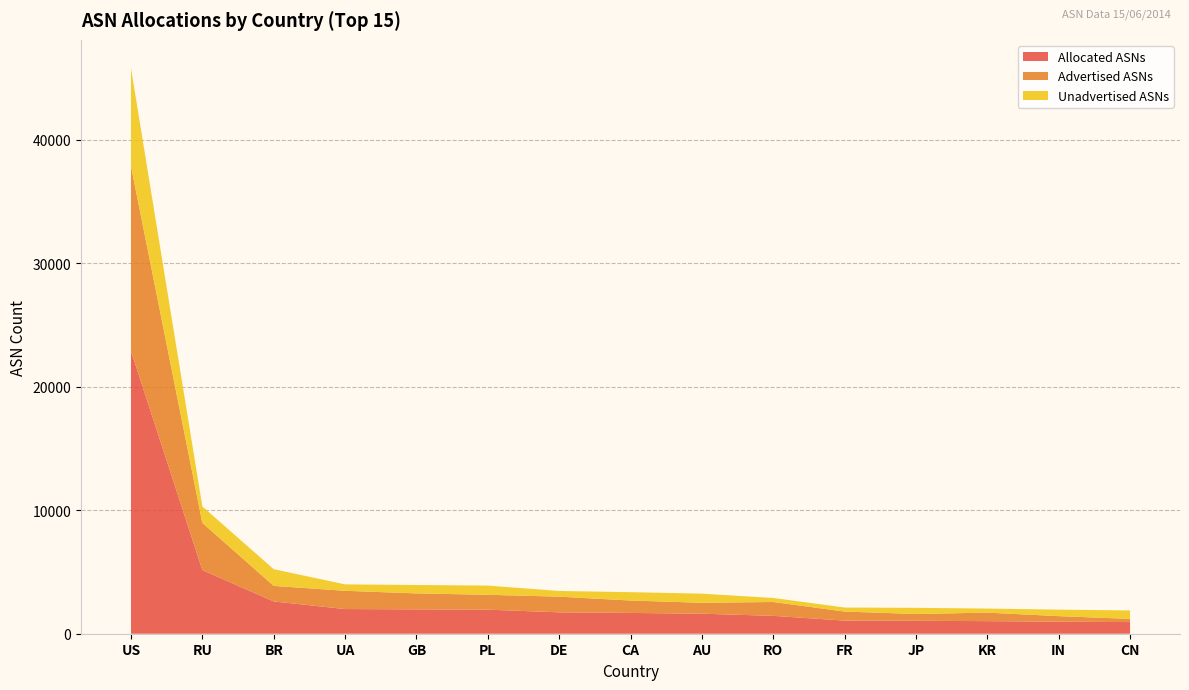

Reading left to right, extract all data points from this chart.

Allocated ASNs: US=22891	RU=5151	BR=2612	UA=1997	GB=1972	PL=1948	DE=1730	CA=1682	AU=1621	RO=1447	FR=1060	JP=1047	KR=1018	IN=974	CN=942
Advertised ASNs: US=14955	RU=3823	BR=1258	UA=1478	GB=1292	PL=1203	DE=1270	CA=1005	AU=884	RO=1120	FR=735	JP=550	KR=689	IN=450	CN=258
Unadvertised ASNs: US=7936	RU=1328	BR=1354	UA=519	GB=680	PL=745	DE=460	CA=677	AU=737	RO=327	FR=325	JP=497	KR=329	IN=524	CN=684